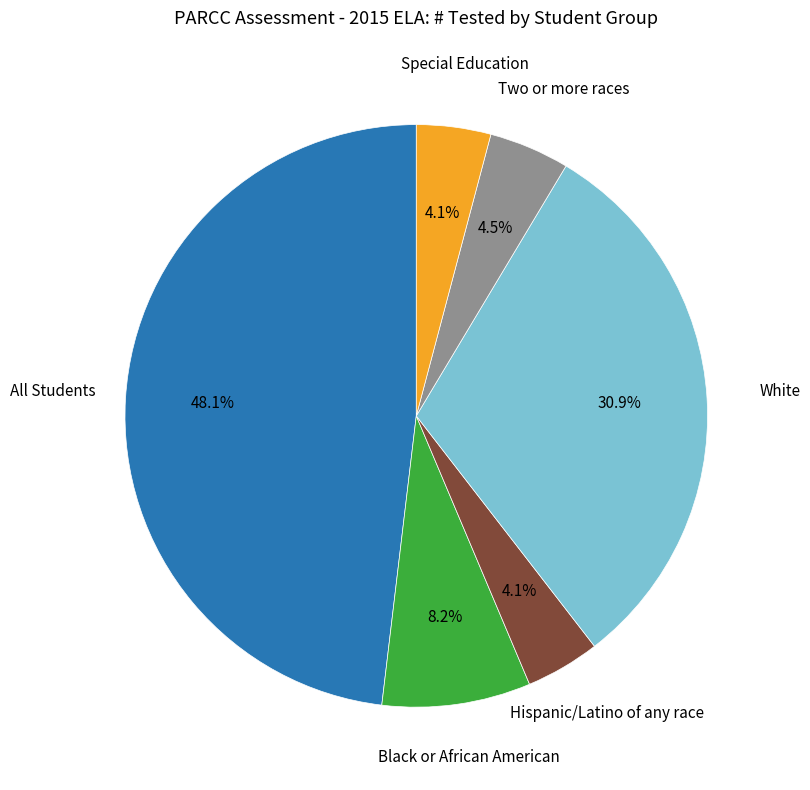

Is there any slice that represents more than half of the pie?

No